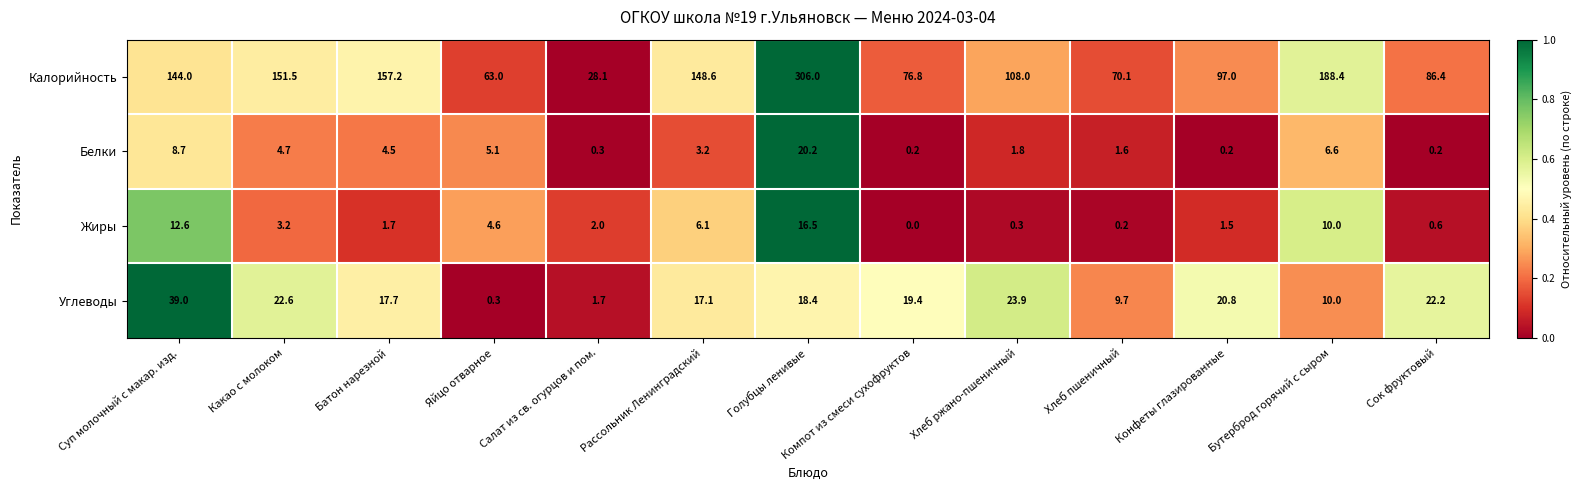

Which label corresponds to the smallest value in the chart?

Компот из смеси сухофруктов